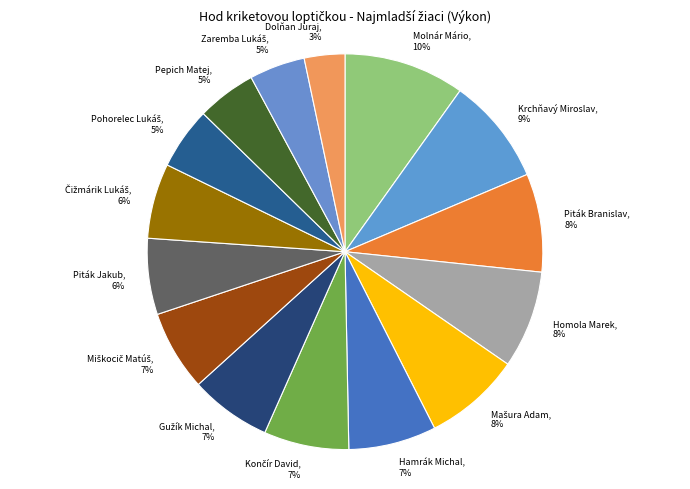

What percentage is the Krchňavý Miroslav slice, to the nearest percent?

9%